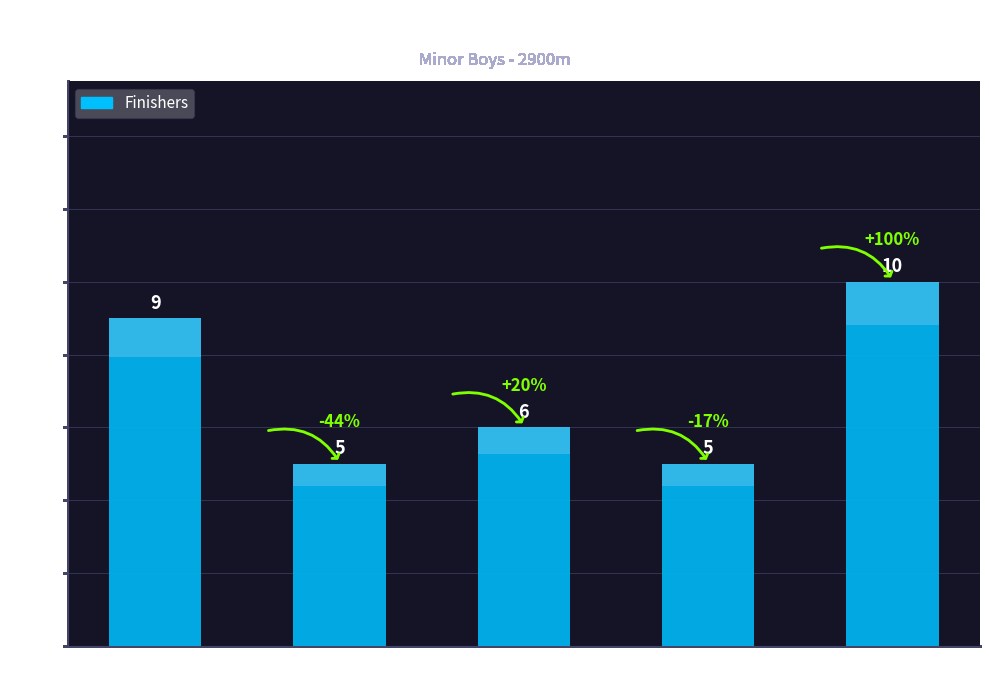

Reading left to right, list all the values displayed in this chart.

Cambs=9	Lincs=5	Norfolk=6	Northants=5	Suffolk=10